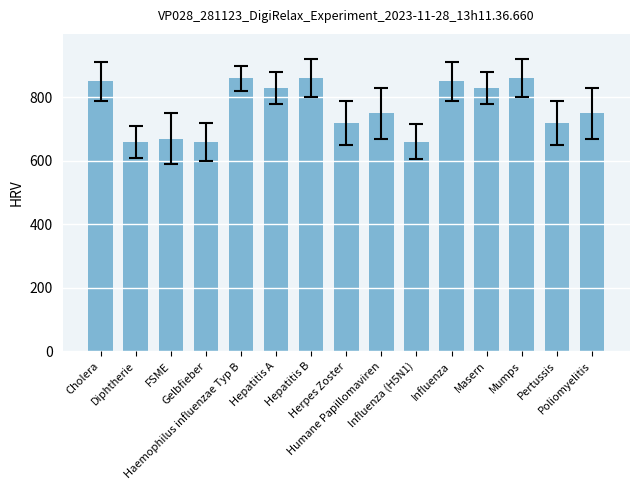

How many data points are less than 750?

6